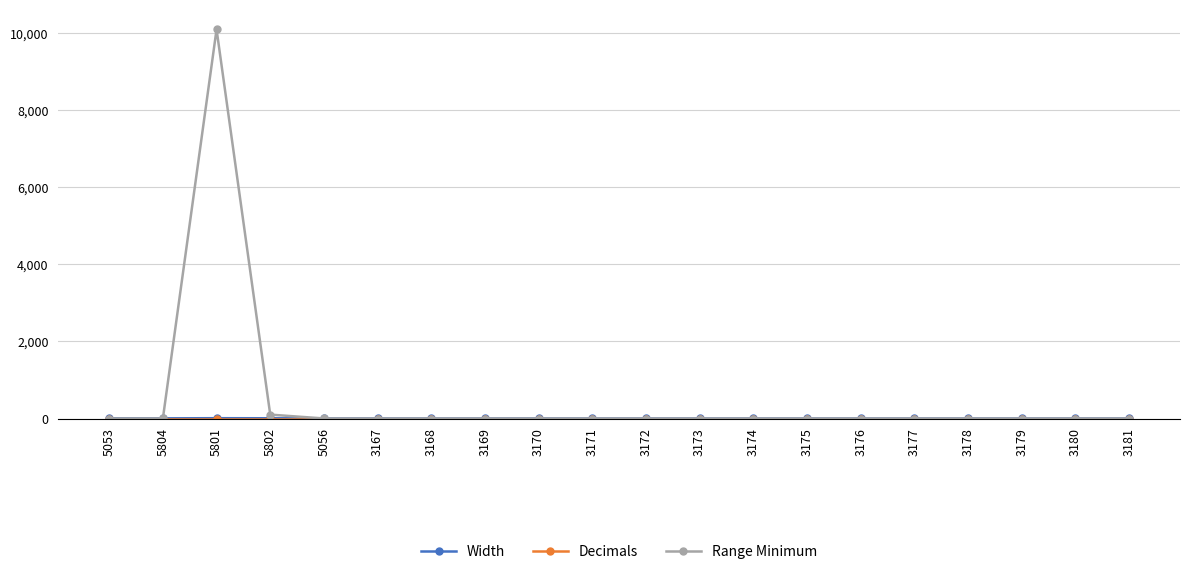

Which label corresponds to the largest value in the chart?

5801